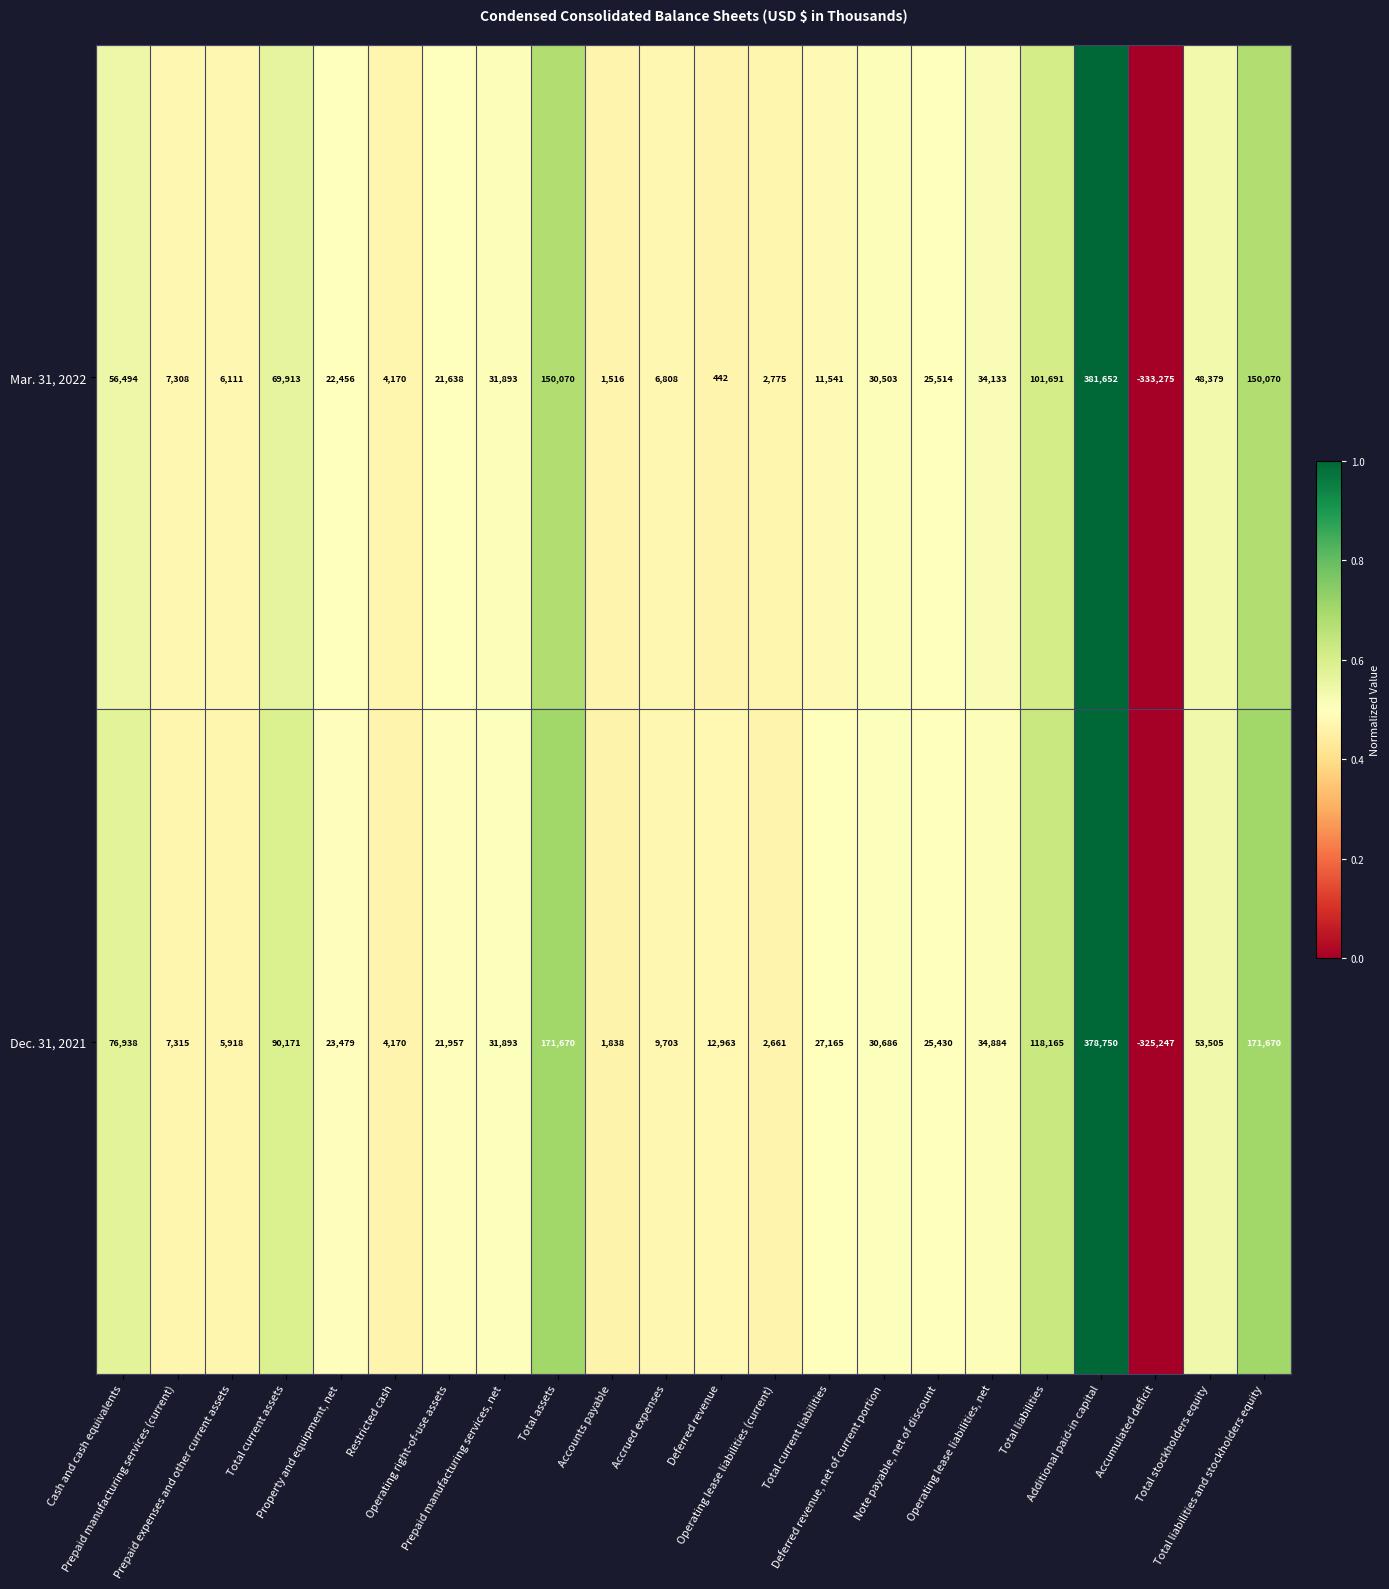

Rank the series at Prepaid manufacturing services (current) from highest to lowest value.

Dec. 31, 2021, Mar. 31, 2022